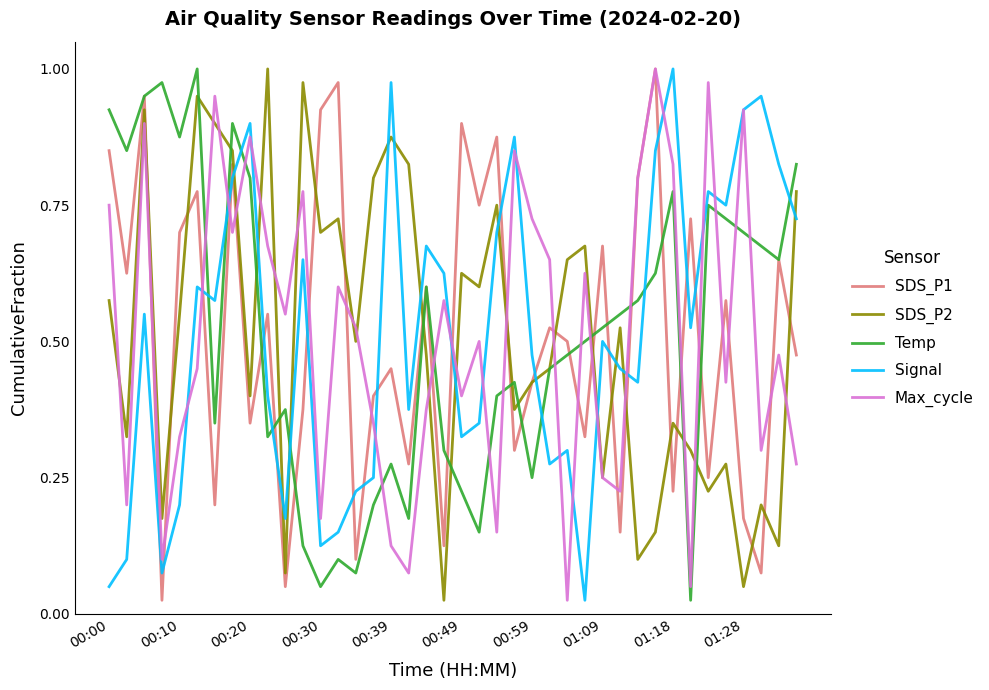

Which series has the widest spread of values?

SDS_P1